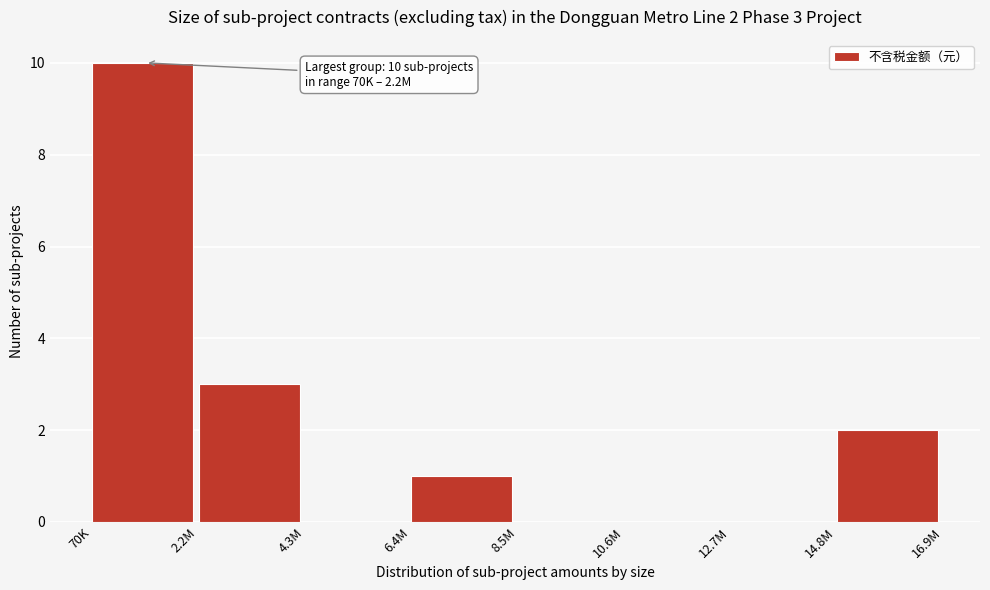

Reading left to right, list all the values displayed in this chart.

70K=10	2.2M=3	4.3M=0	6.4M=1	8.5M=0	10.6M=0	12.7M=0	14.8M=2